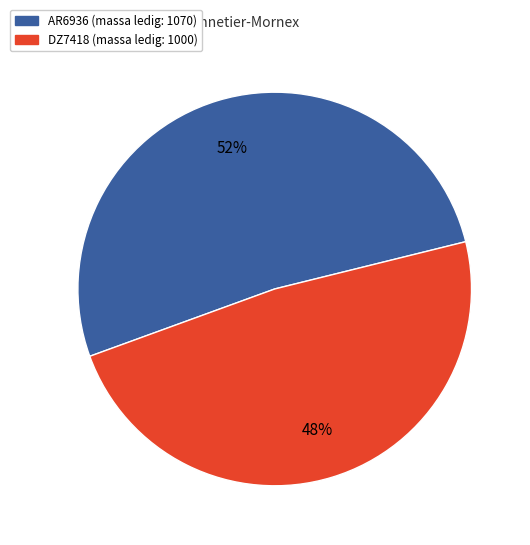

Which category has the biggest portion of the pie?

AR6936